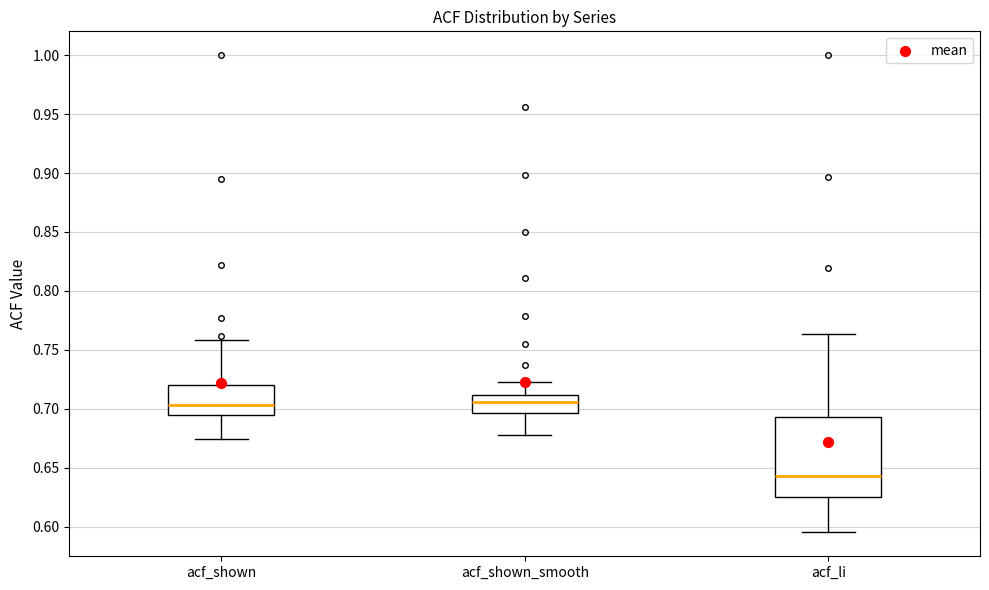

Comparing the boxes themselves (not the whiskers), which one is the tallest?

acf_li